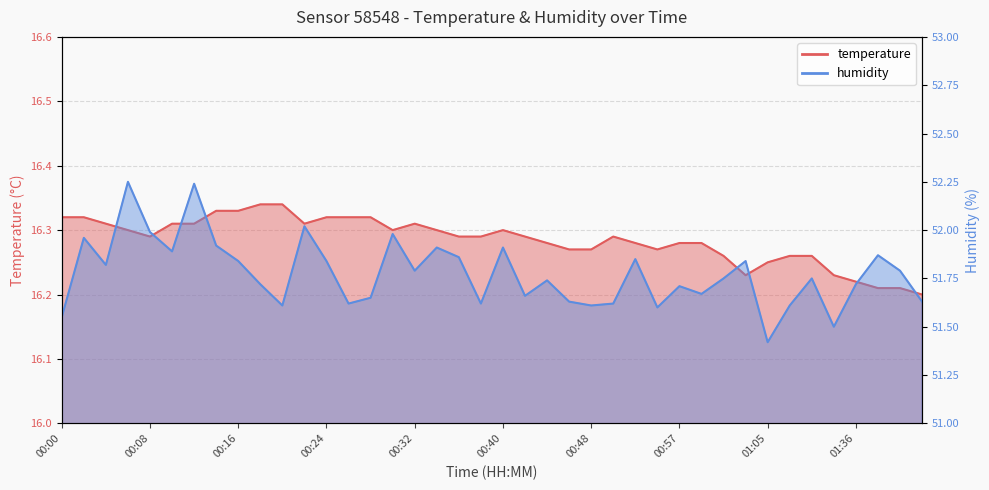

List the labels in order of humidity value, smallest first.

01:05, 01:15, 00:00, 00:54, 00:20, 00:48, 01:07, 00:26, 00:38, 00:50, 00:46, 01:42, 00:28, 00:42, 00:59, 00:57, 00:18, 01:36, 00:44, 01:01, 01:10, 00:32, 01:40, 00:04, 00:16, 00:24, 01:03, 00:52, 00:36, 01:38, 00:10, 00:34, 00:40, 00:14, 00:02, 00:30, 00:08, 00:22, 00:12, 00:06